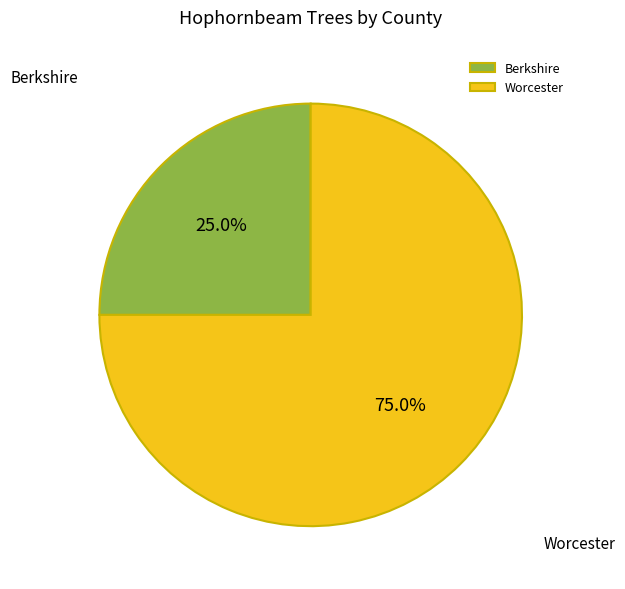

Which has a higher value, Worcester or Berkshire?

Worcester